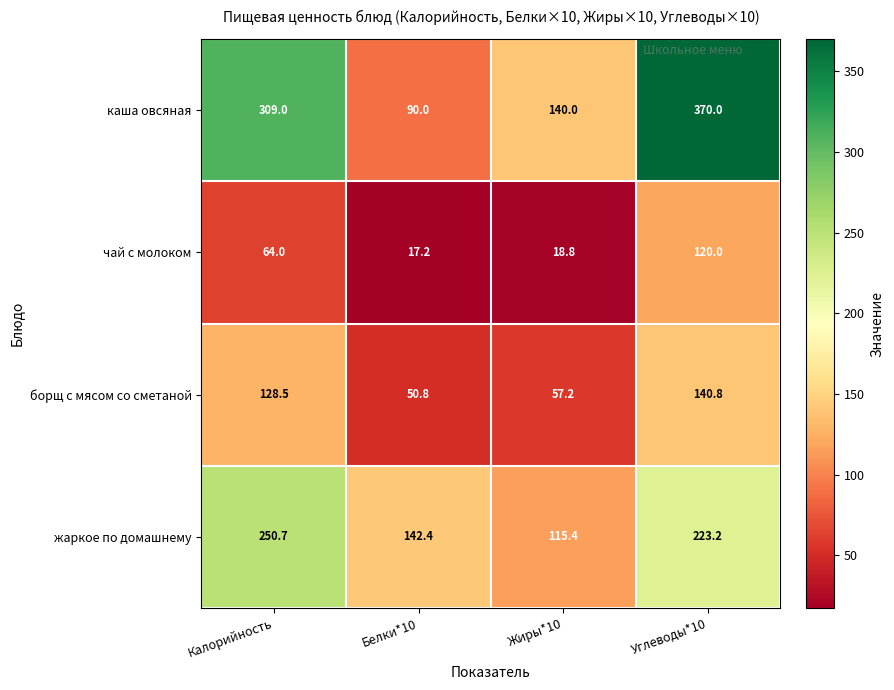

What is the smallest value displayed?

17.2